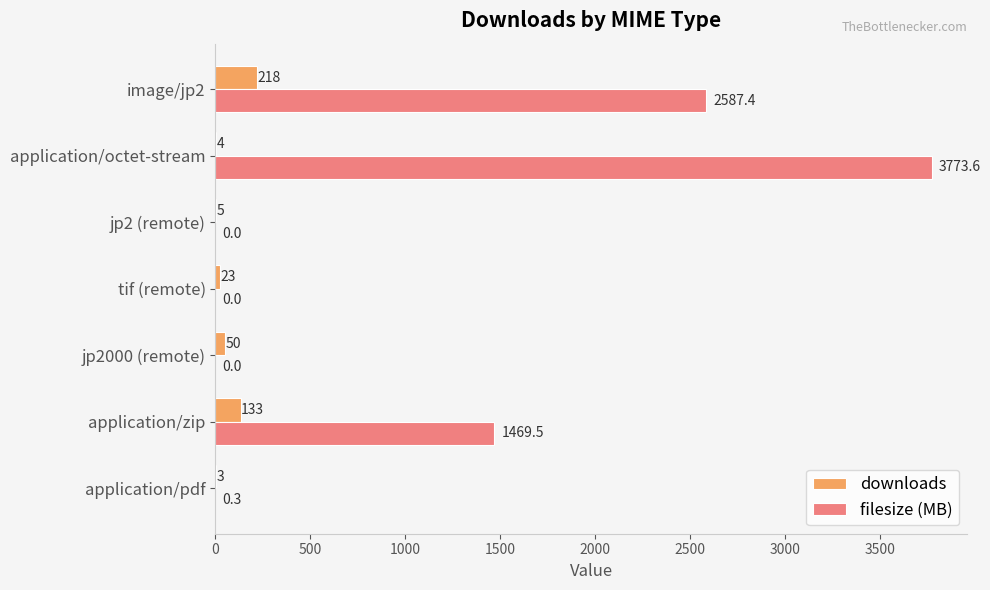

At which category is the sum across all series the highest?

application/octet-stream